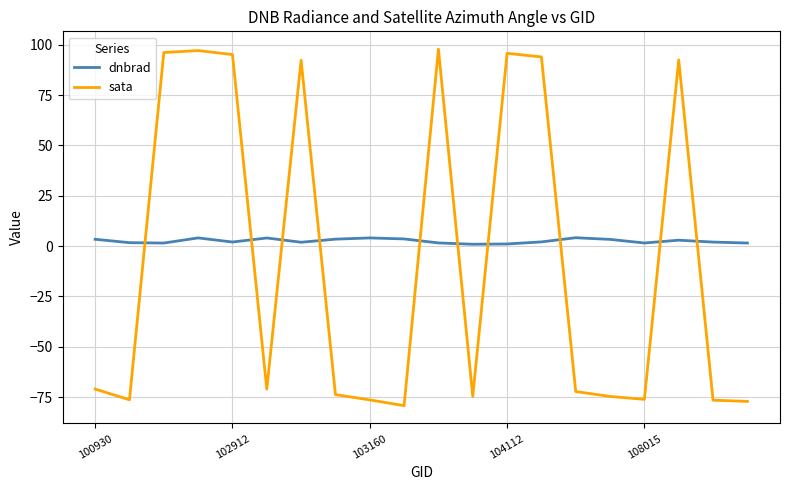

Which series has the widest spread of values?

sata